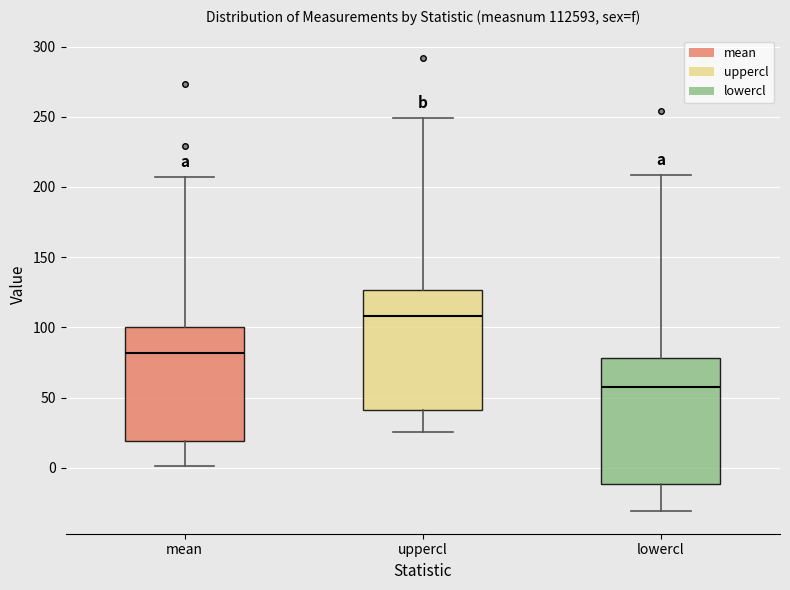

Reading left to right, read every box against the y-axis: the position of its median line, the range the box covers, and the ends of its whiskers. The values are not printed on the chart, so give them approximately, as read against the axis.

mean: median 80, box 20 to 100, whiskers 0 to 205
uppercl: median 110, box 40 to 125, whiskers 25 to 250
lowercl: median 55, box -10 to 80, whiskers -30 to 210